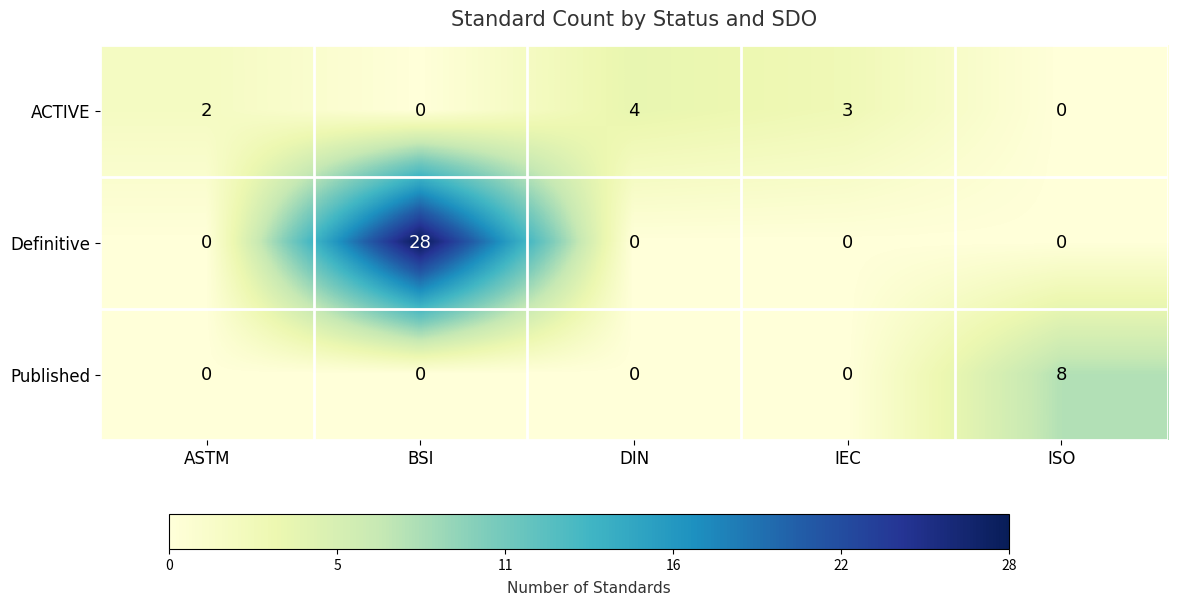

At which category is the sum across all series the highest?

BSI